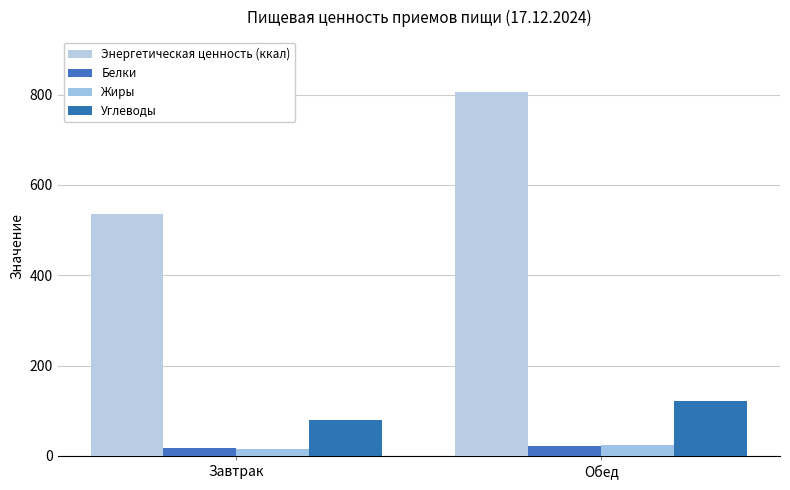

What are all the series names shown in the legend?

Энергетическая ценность (ккал), Белки, Жиры, Углеводы